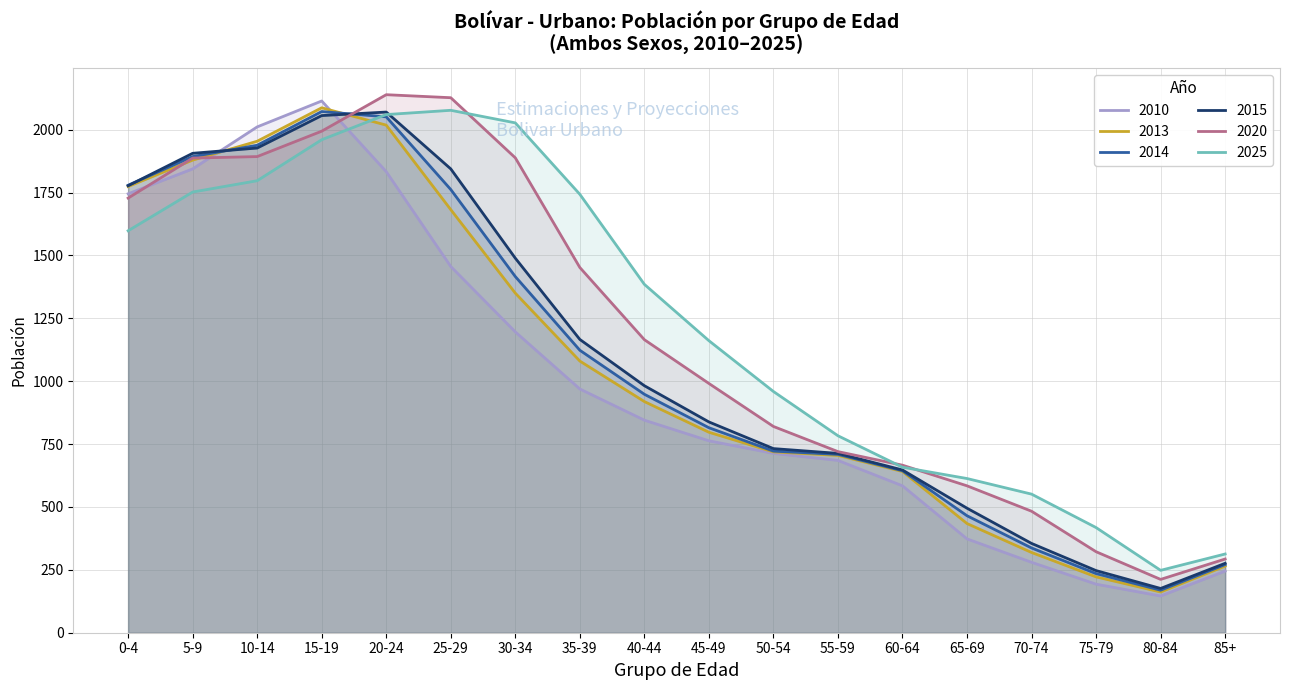

Which series ends up on top after the final intersection of 2013 and 2020?

2020